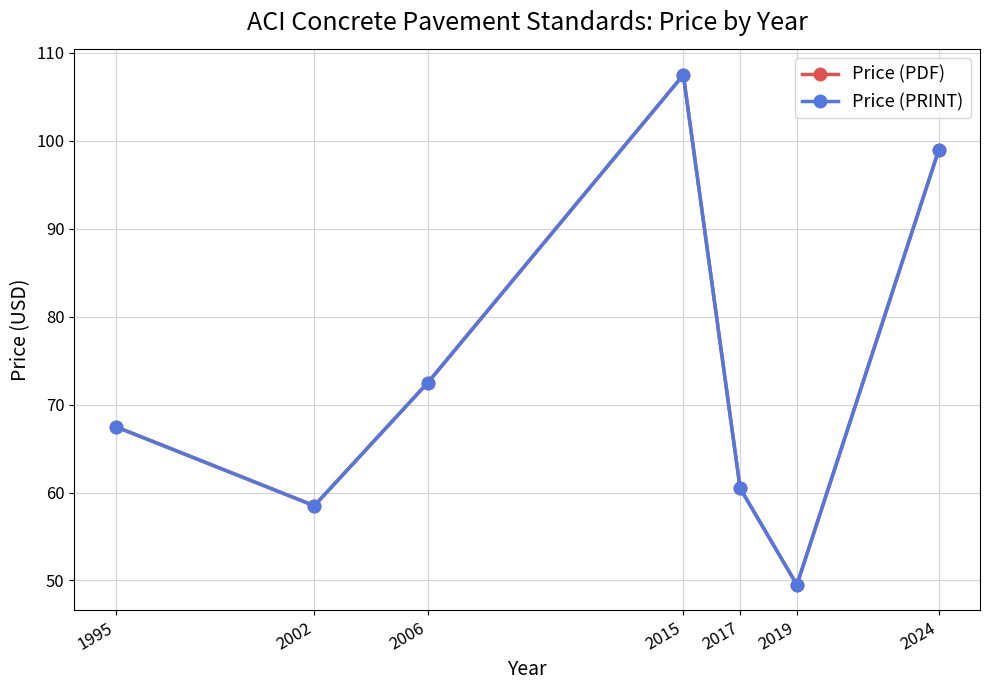

Where does the Price (PDF) series first go above 67?

1995